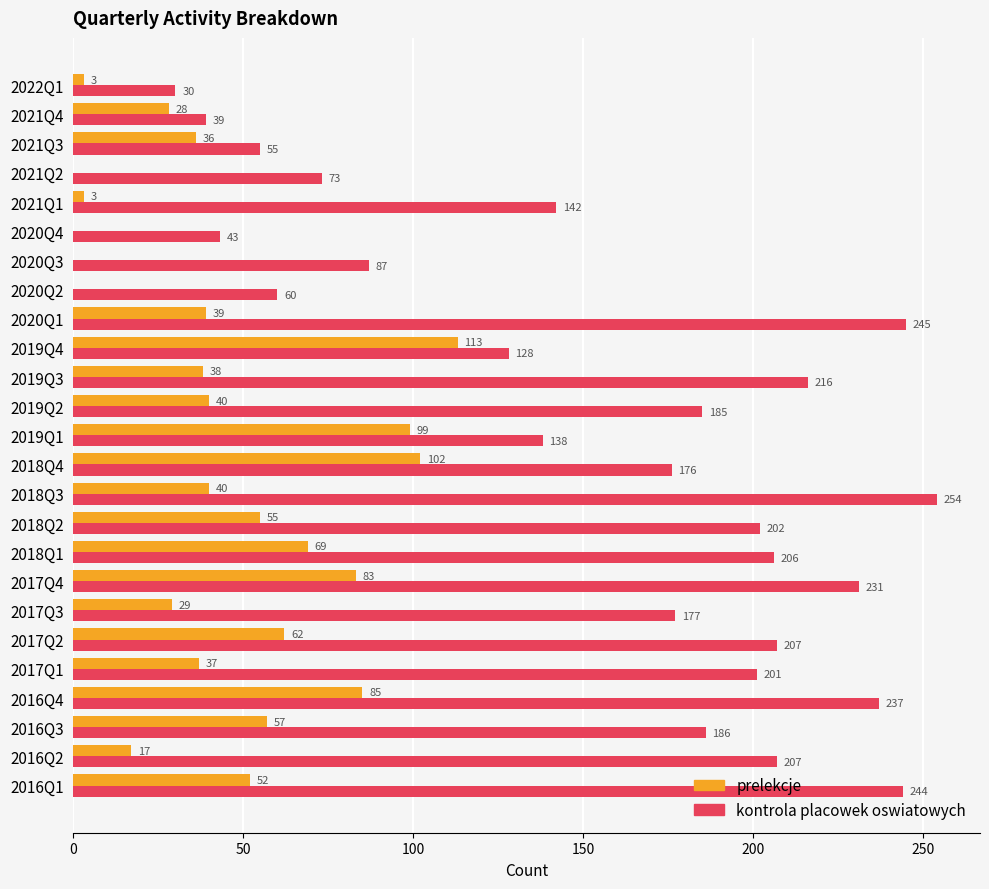

What is the greatest value displayed?

254